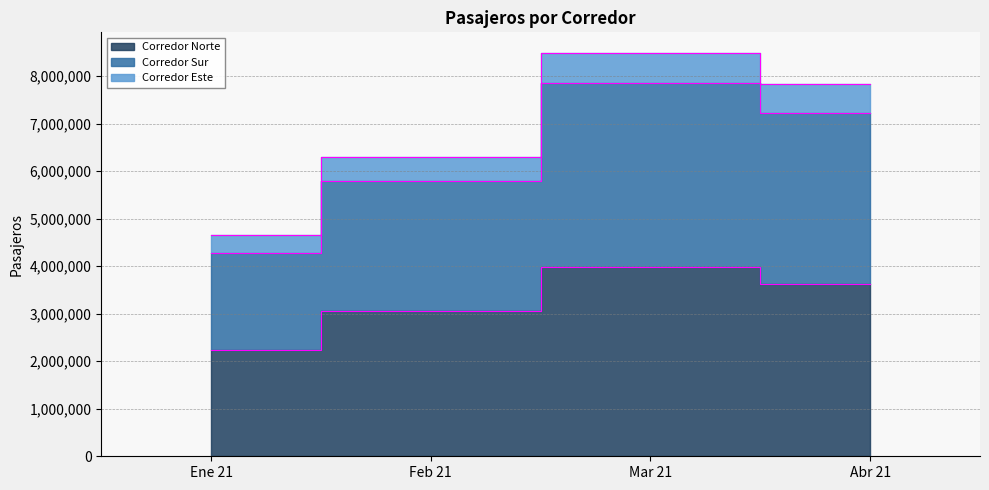

Does the chart have visible grid lines?

Yes